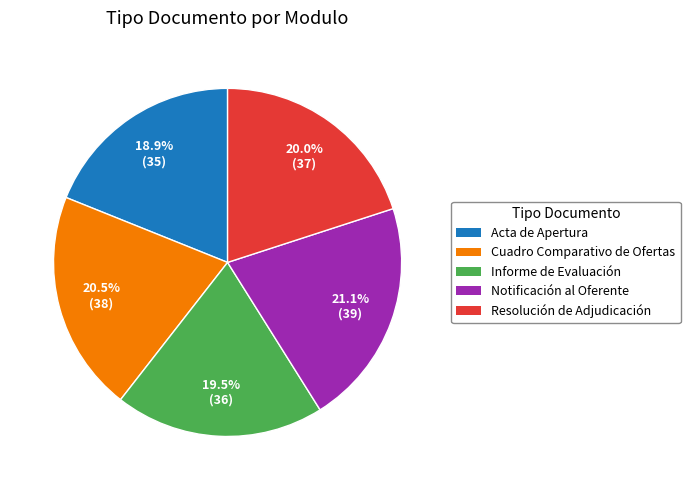

True or false: Cuadro Comparativo de Ofertas accounts for 26% of the total.

False